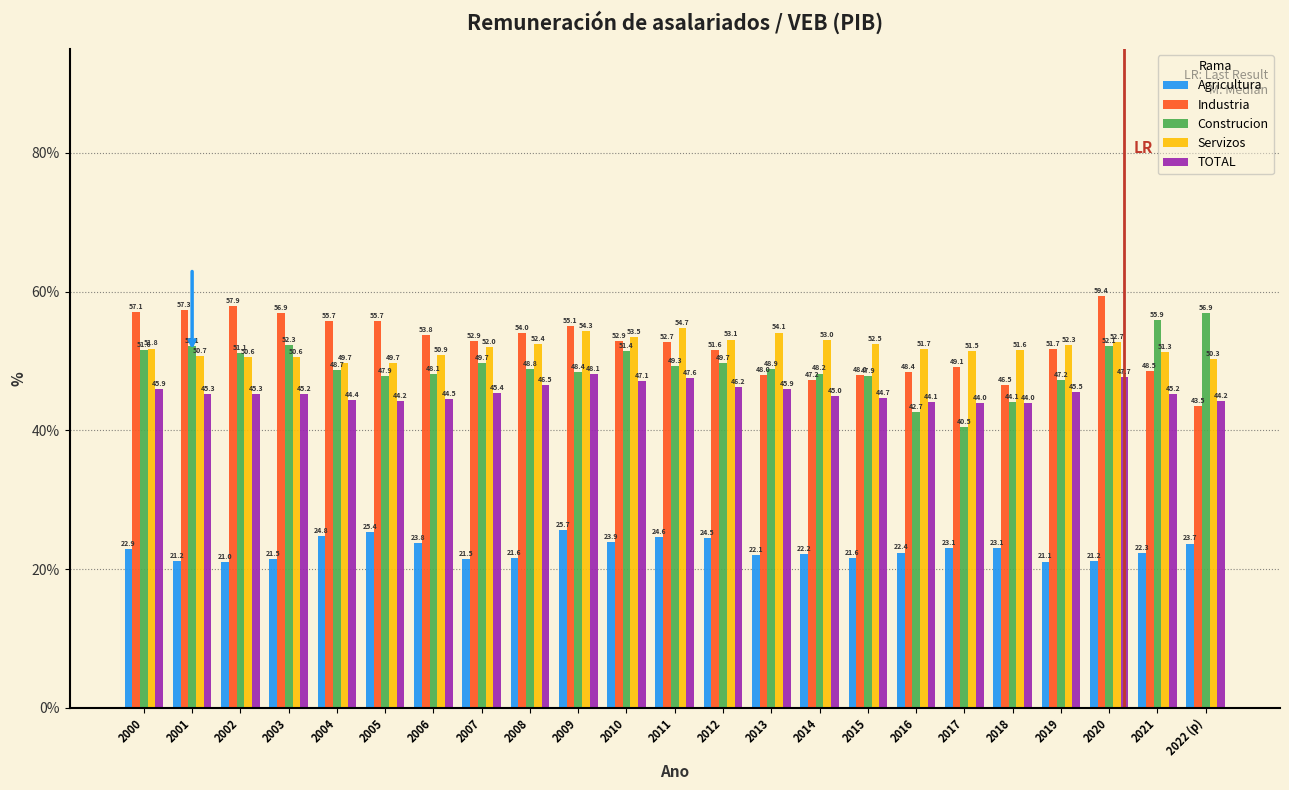

Reading left to right, what are all the values shown in this chart?

Agricultura: 2000=22.9	2001=21.2	2002=21.0	2003=21.5	2004=24.8	2005=25.4	2006=23.8	2007=21.5	2008=21.6	2009=25.7	2010=23.9	2011=24.6	2012=24.5	2013=22.1	2014=22.2	2015=21.6	2016=22.4	2017=23.1	2018=23.1	2019=21.1	2020=21.2	2021=22.3	2022 (p)=23.7
Industria: 2000=57.1	2001=57.3	2002=57.9	2003=56.9	2004=55.7	2005=55.7	2006=53.8	2007=52.9	2008=54.0	2009=55.1	2010=52.9	2011=52.7	2012=51.6	2013=48.0	2014=47.2	2015=48.0	2016=48.4	2017=49.1	2018=46.5	2019=51.7	2020=59.4	2021=48.5	2022 (p)=43.5
Construcion: 2000=51.6	2001=52.1	2002=51.1	2003=52.3	2004=48.7	2005=47.9	2006=48.1	2007=49.7	2008=48.8	2009=48.4	2010=51.4	2011=49.3	2012=49.7	2013=48.9	2014=48.2	2015=47.9	2016=42.7	2017=40.5	2018=44.1	2019=47.2	2020=52.1	2021=55.9	2022 (p)=56.9
Servizos: 2000=51.8	2001=50.7	2002=50.6	2003=50.6	2004=49.7	2005=49.7	2006=50.9	2007=52.0	2008=52.4	2009=54.3	2010=53.5	2011=54.7	2012=53.1	2013=54.1	2014=53.0	2015=52.5	2016=51.7	2017=51.5	2018=51.6	2019=52.3	2020=52.7	2021=51.3	2022 (p)=50.3
TOTAL: 2000=45.9	2001=45.3	2002=45.3	2003=45.2	2004=44.4	2005=44.2	2006=44.5	2007=45.4	2008=46.5	2009=48.1	2010=47.1	2011=47.6	2012=46.2	2013=45.9	2014=45.0	2015=44.7	2016=44.1	2017=44.0	2018=44.0	2019=45.5	2020=47.7	2021=45.2	2022 (p)=44.2